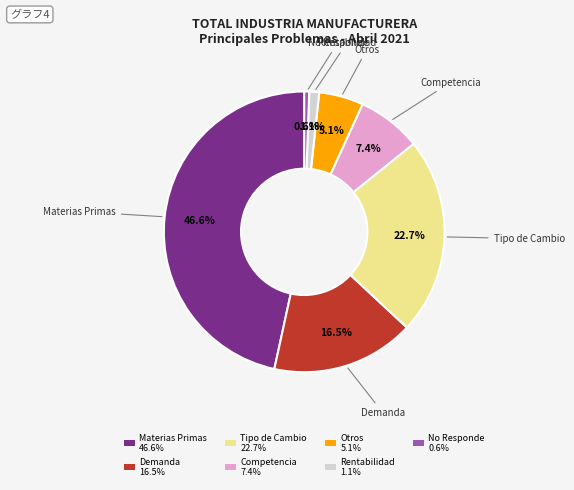

Is it true that Materias Primas is 56% of the pie?

False